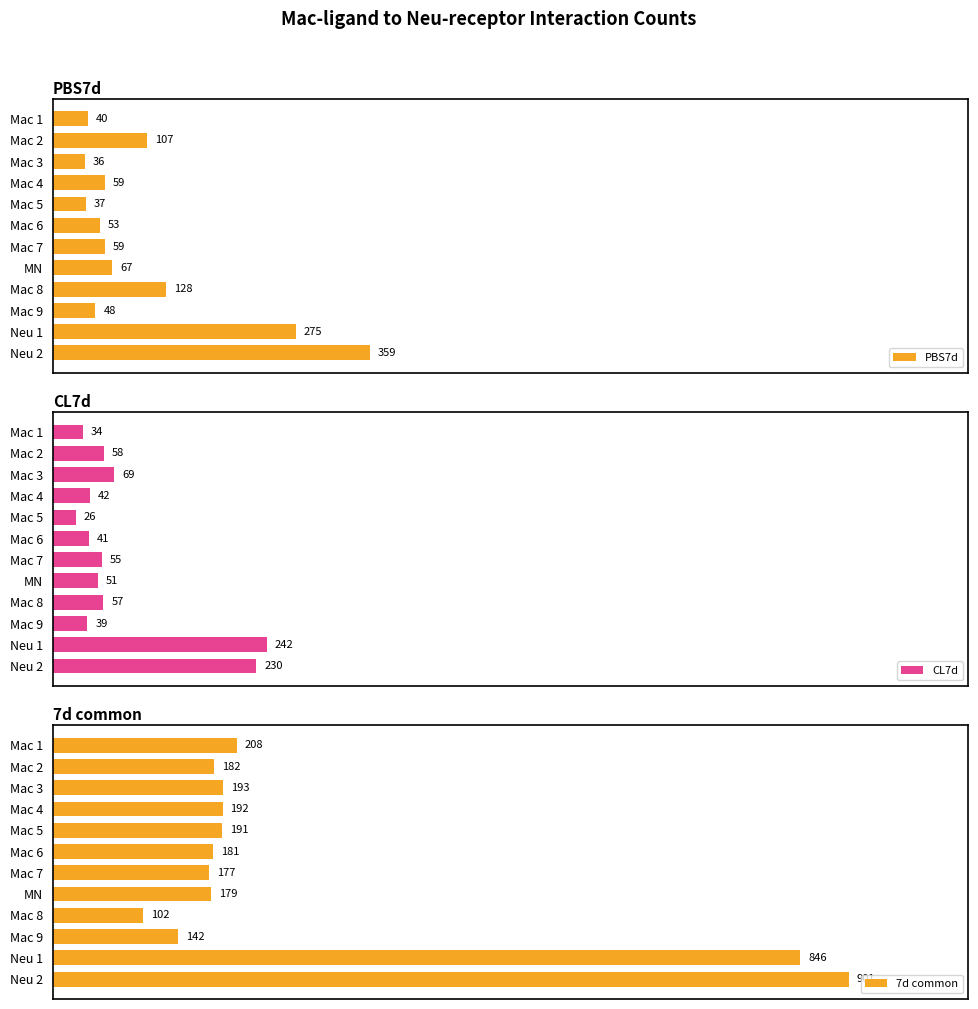

Count the number of data series in this chart.

3